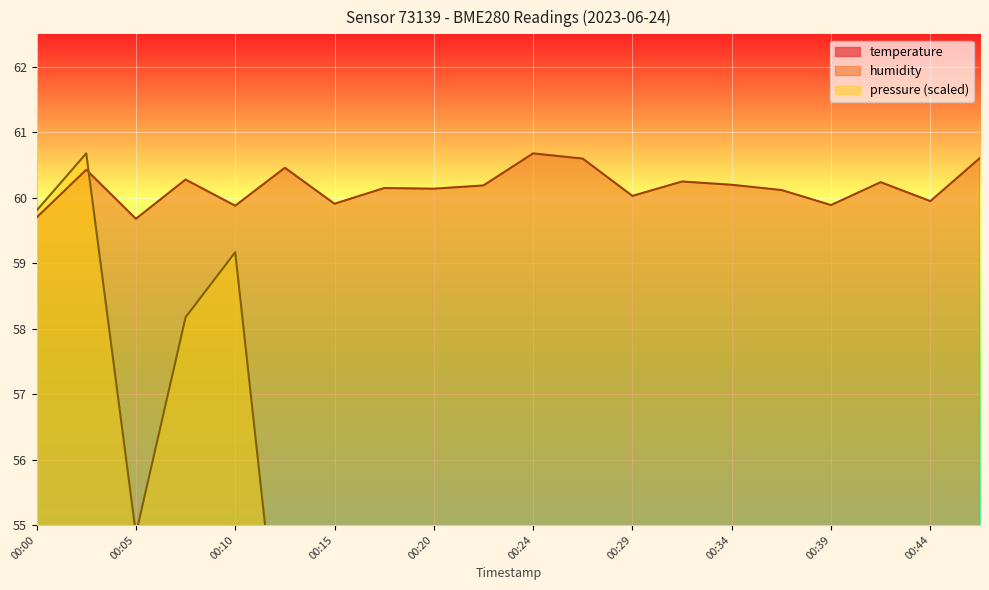

Is it true that pressure_norm equals 37.6 at 00:41?

False